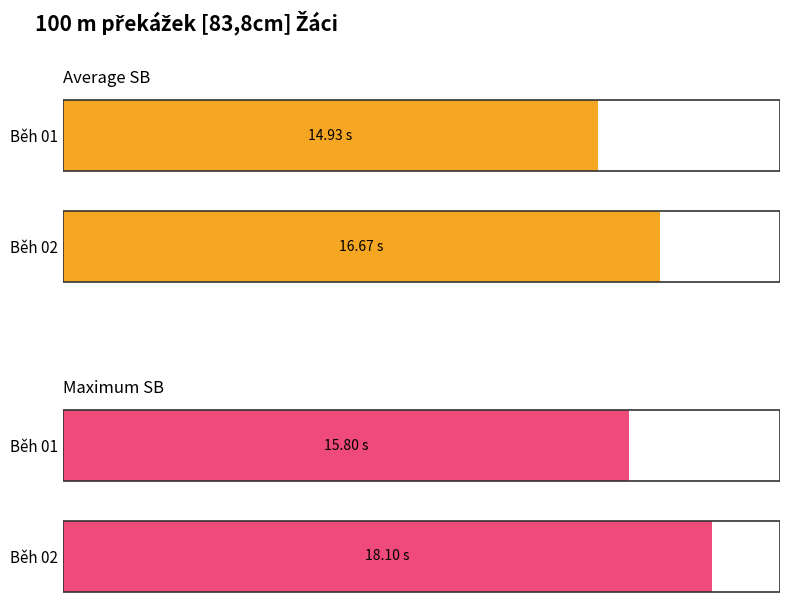

How many bars are there in each group?

2